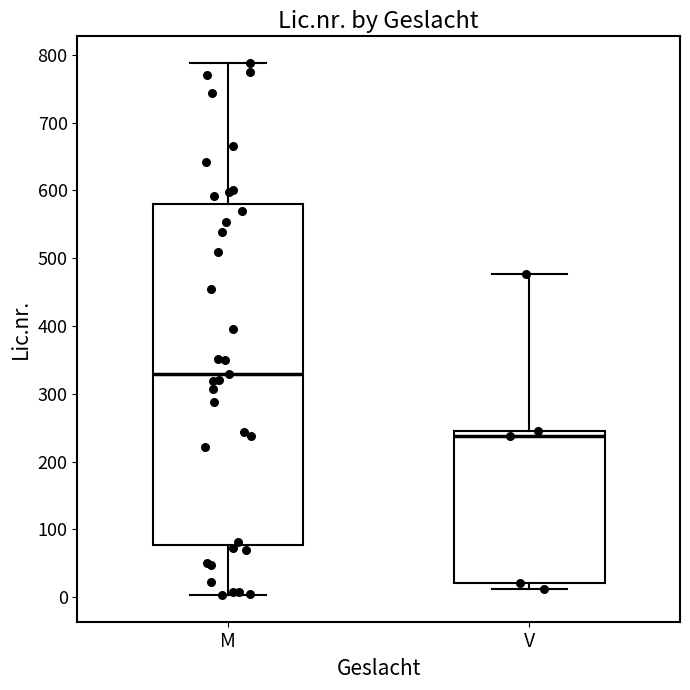

Comparing the boxes themselves (not the whiskers), which one is the tallest?

M